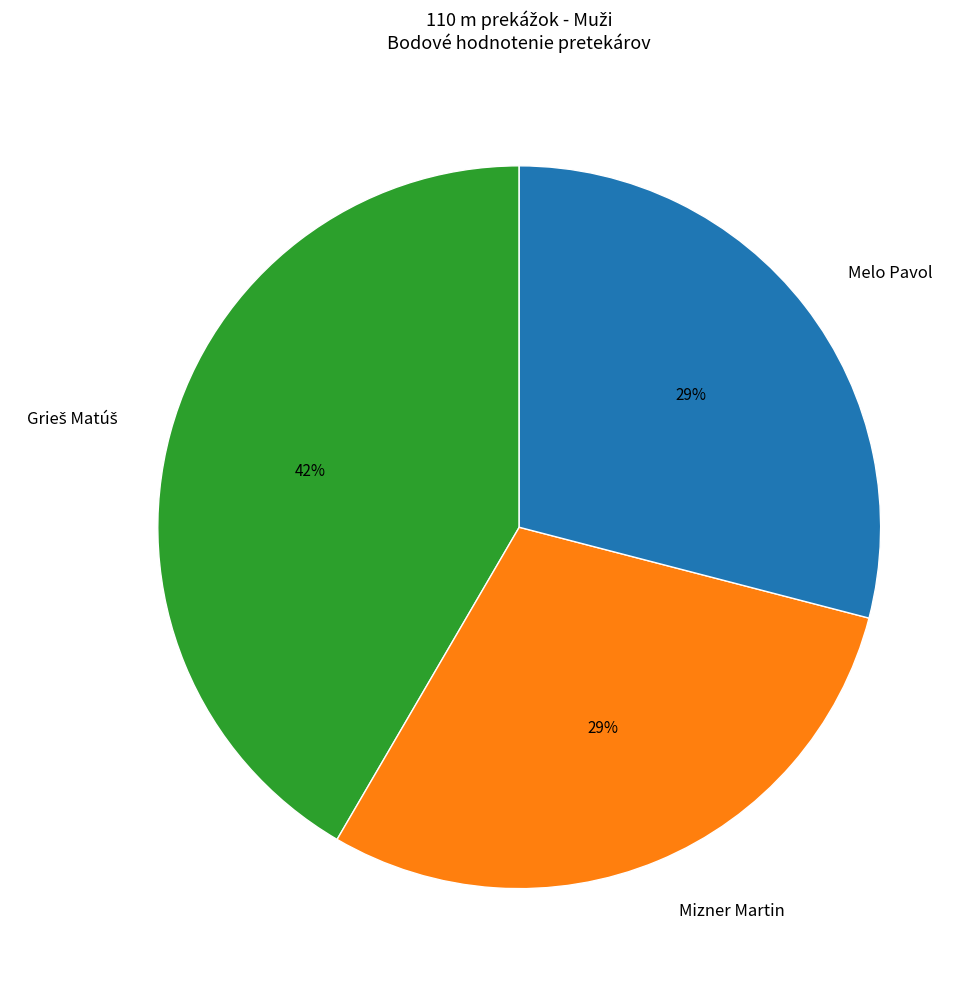

To the nearest percent, what is the average slice percentage?

33%